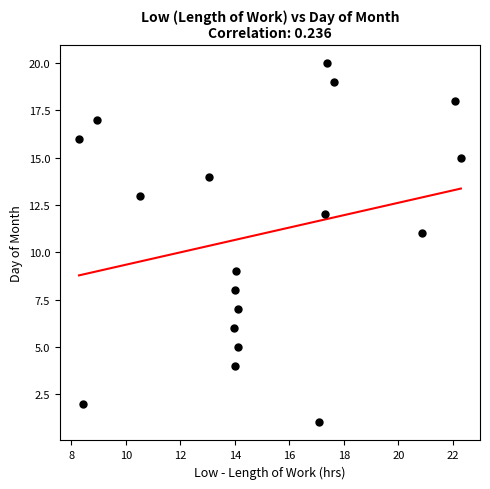

What is the range of Y values (max minus min)?

19